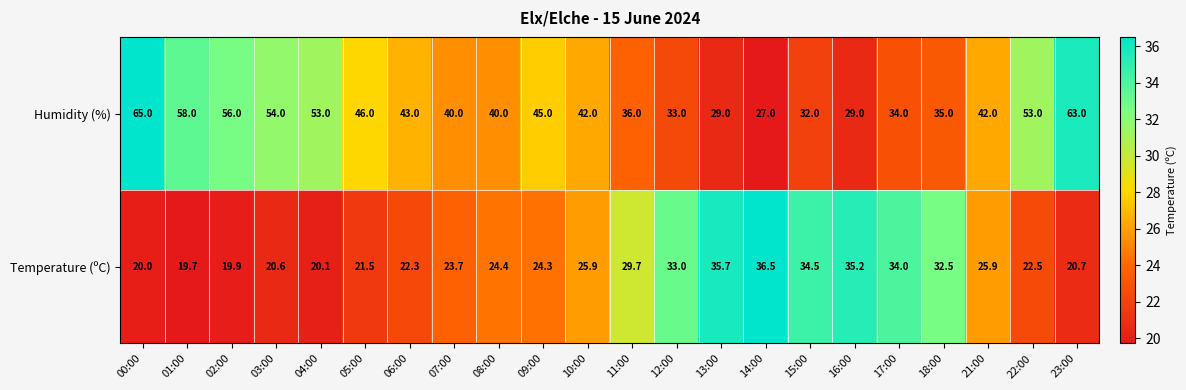

Rank the categories by value from lowest to highest.

14:00, 13:00, 16:00, 15:00, 12:00, 17:00, 18:00, 11:00, 07:00, 08:00, 10:00, 21:00, 06:00, 09:00, 05:00, 04:00, 22:00, 03:00, 02:00, 01:00, 23:00, 00:00